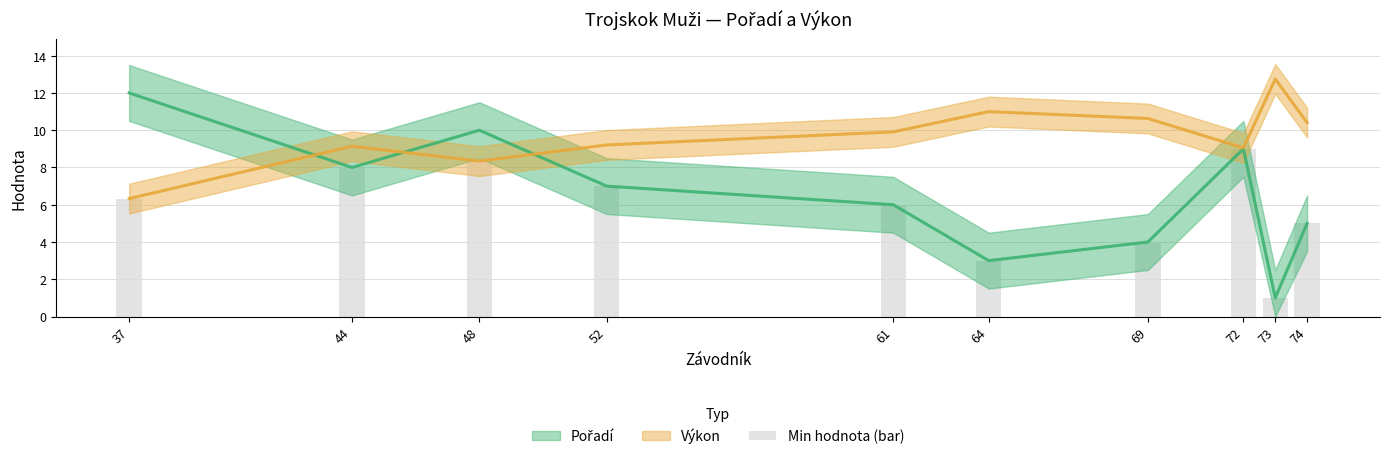

The value at 69 is 0.8. True or false?

False